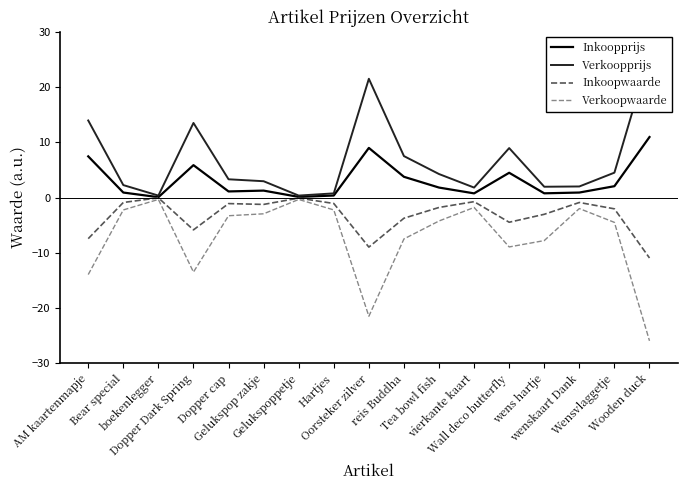

What is the spread (max minus min) of values at Tea bowl fish?

8.5